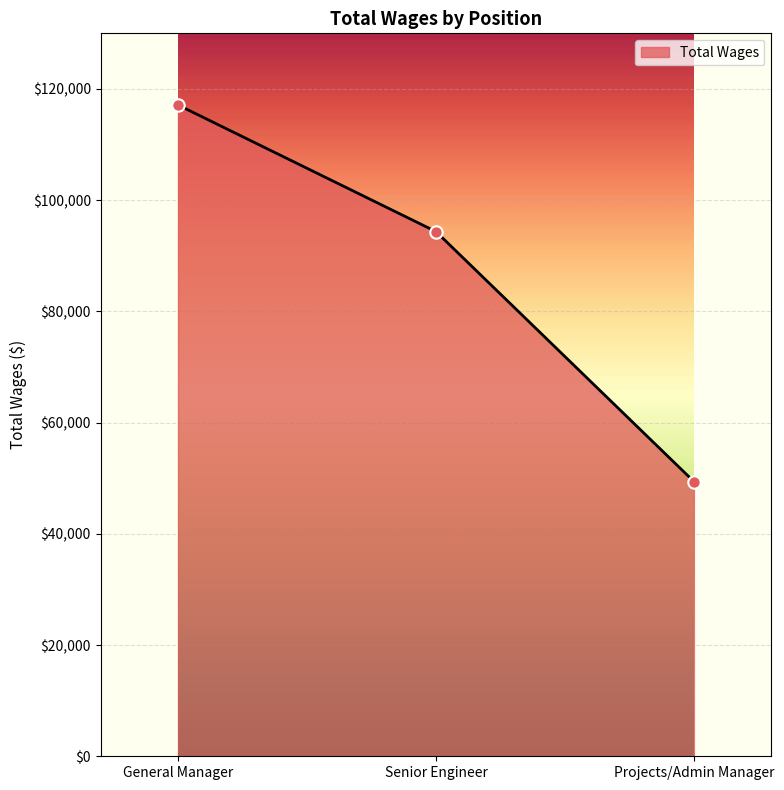

What is the ratio of the value at General Manager to the value at Projects/Admin Manager?

2.4